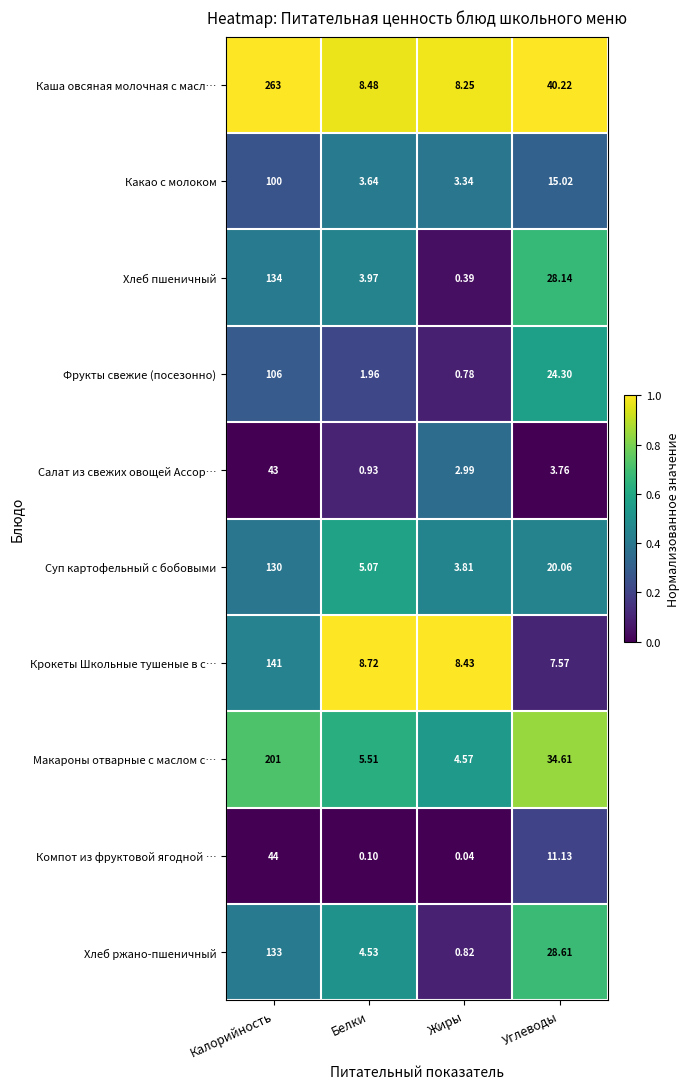

List the labels in order of Салат из свежих овощей Ассор… value, smallest first.

Белки, Жиры, Углеводы, Калорийность